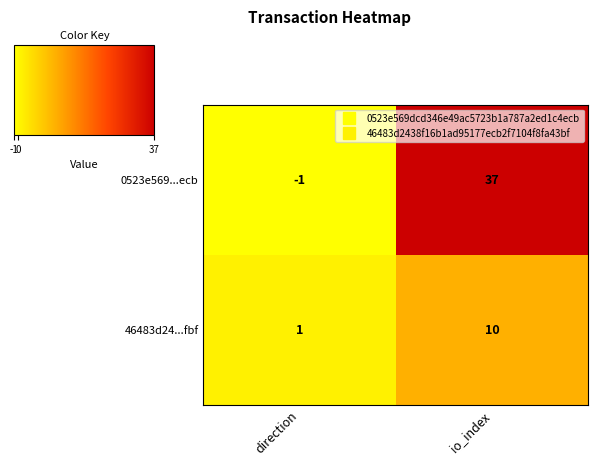

What is the difference between the maximum and minimum values in the 46483d24...fbf series?

9